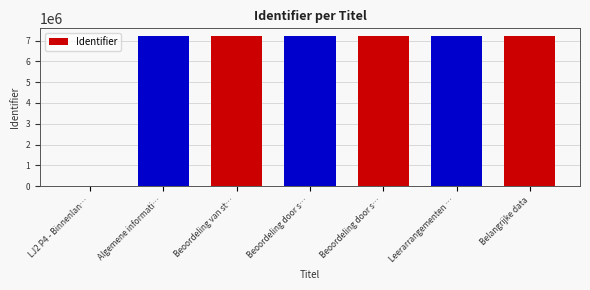

List the labels in order of value, largest first.

Belangrijke data, Leerarrangementen …, Beoordeling door s…, Beoordeling door s…, Beoordeling van st…, Algemene informati…, LJ2 P4 - Binnenlan…